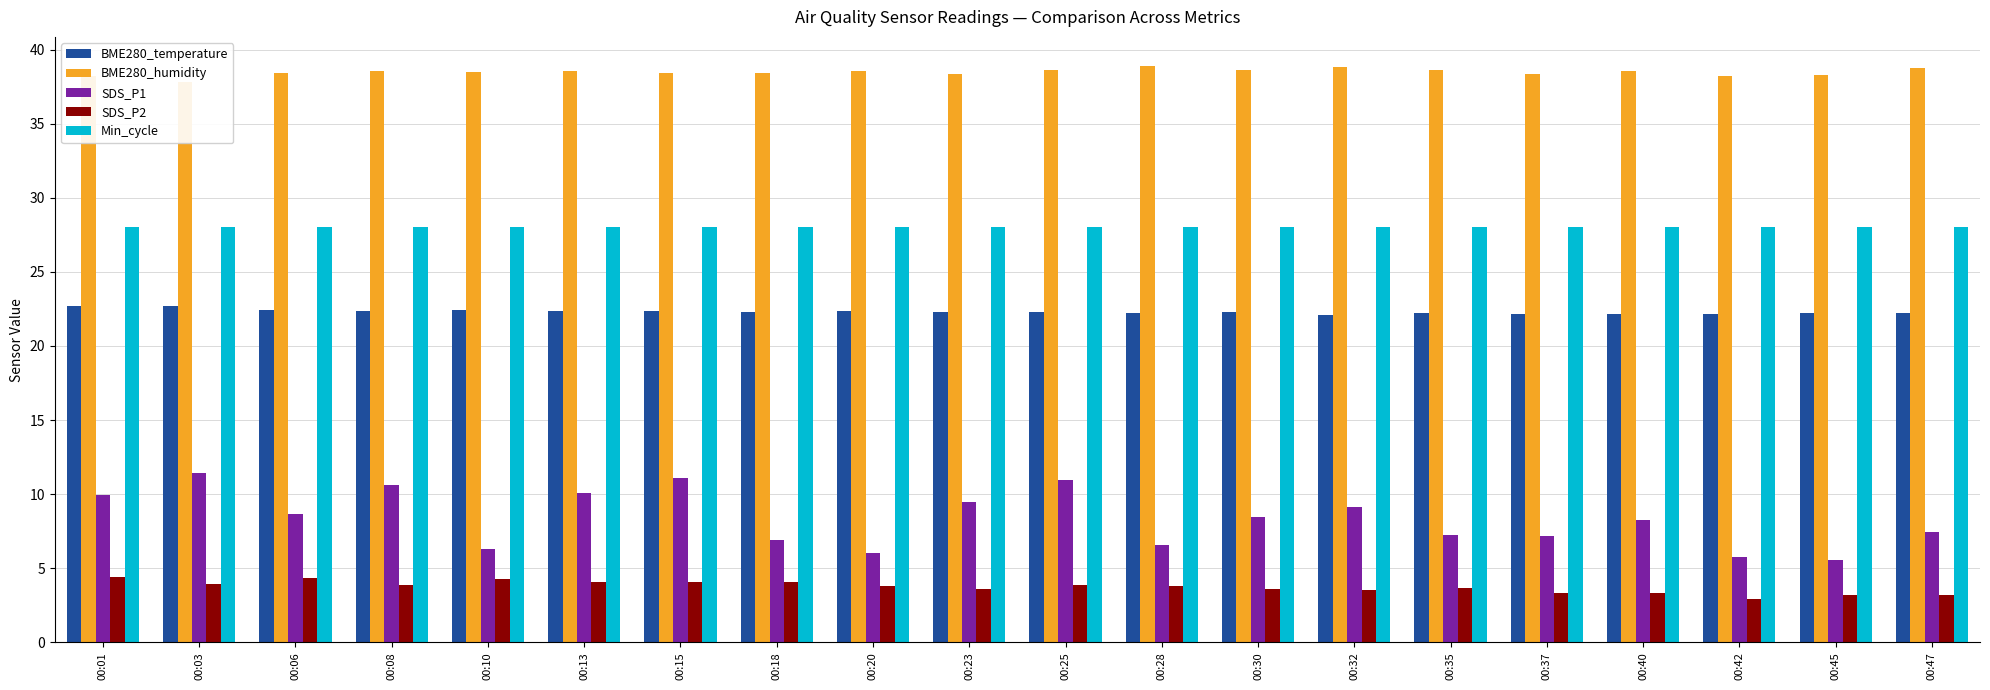

At which category is the sum across all series the highest?

00:15